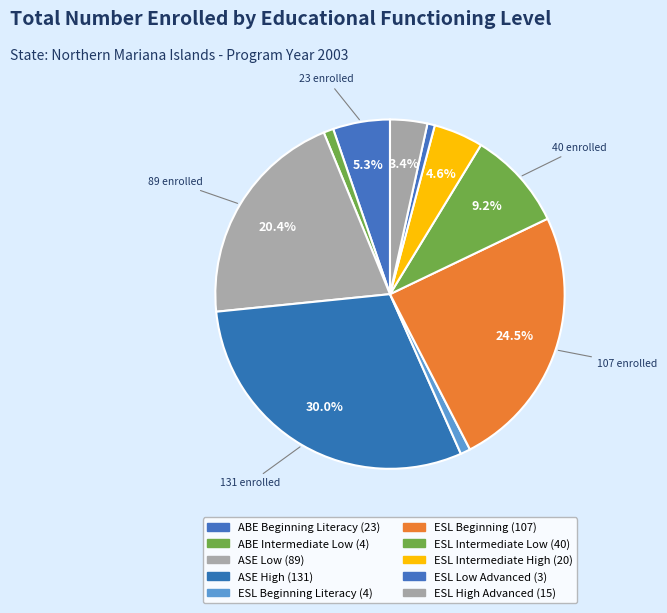

What is the largest slice in the pie chart?

ASE High